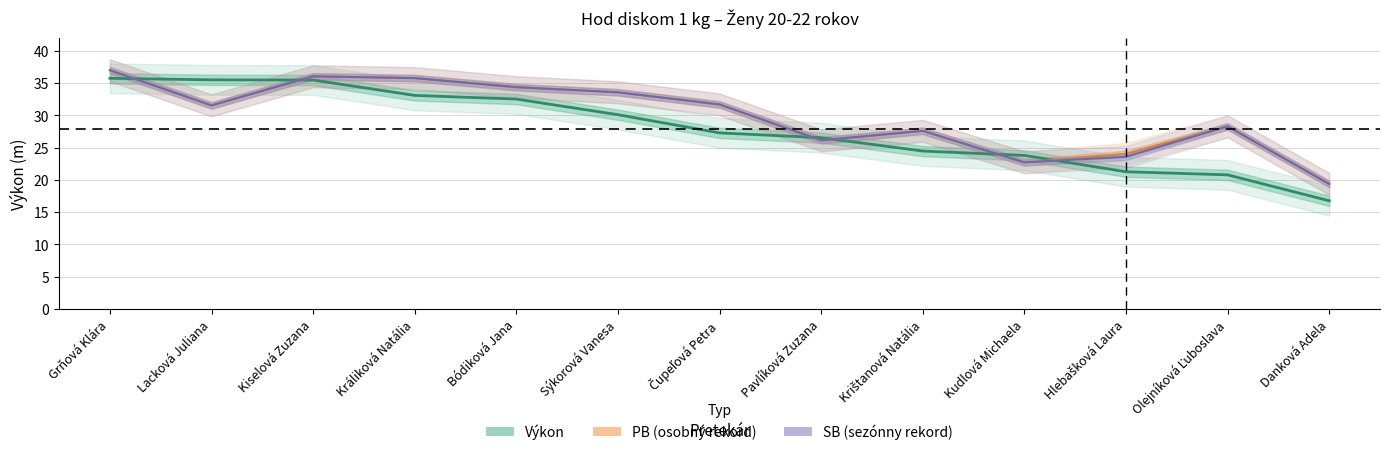

Does the chart display data point markers on the line(s)?

No